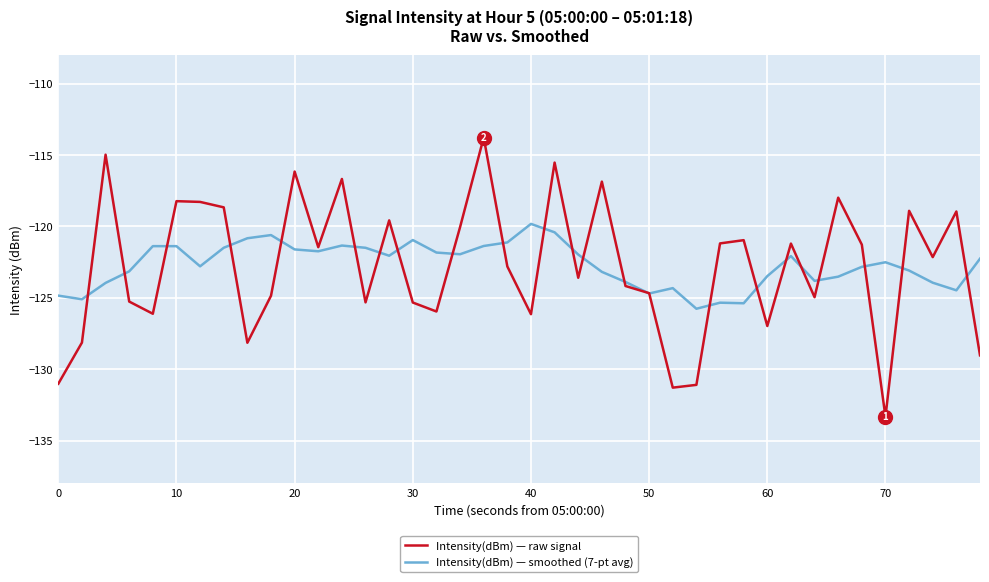

How many lines are shown in the chart?

2